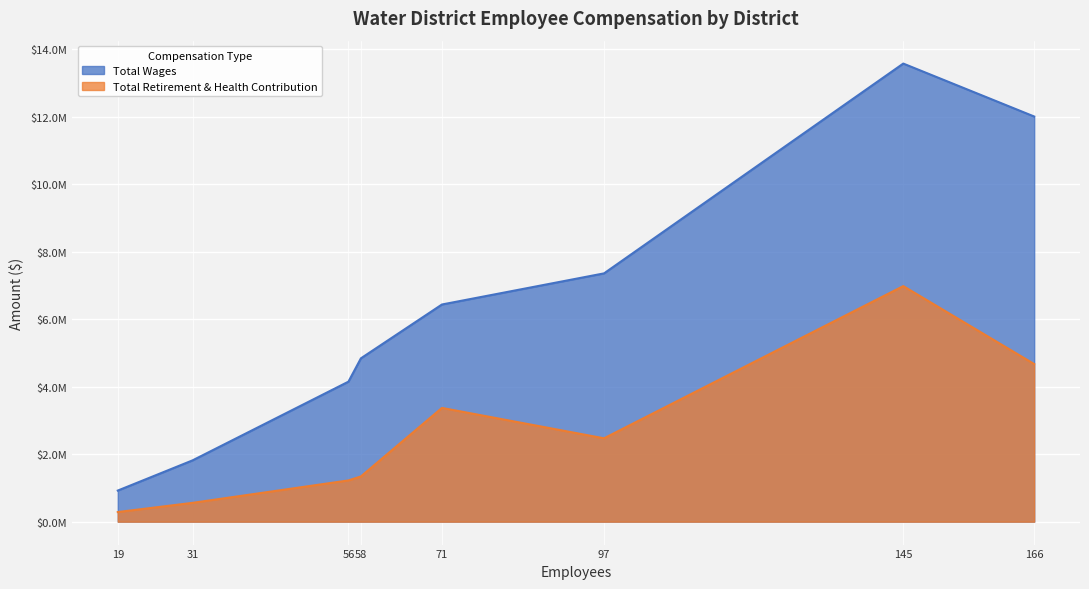

True or false: Total Wages and Total Retirement & Health Contribution intersect in this chart.

False